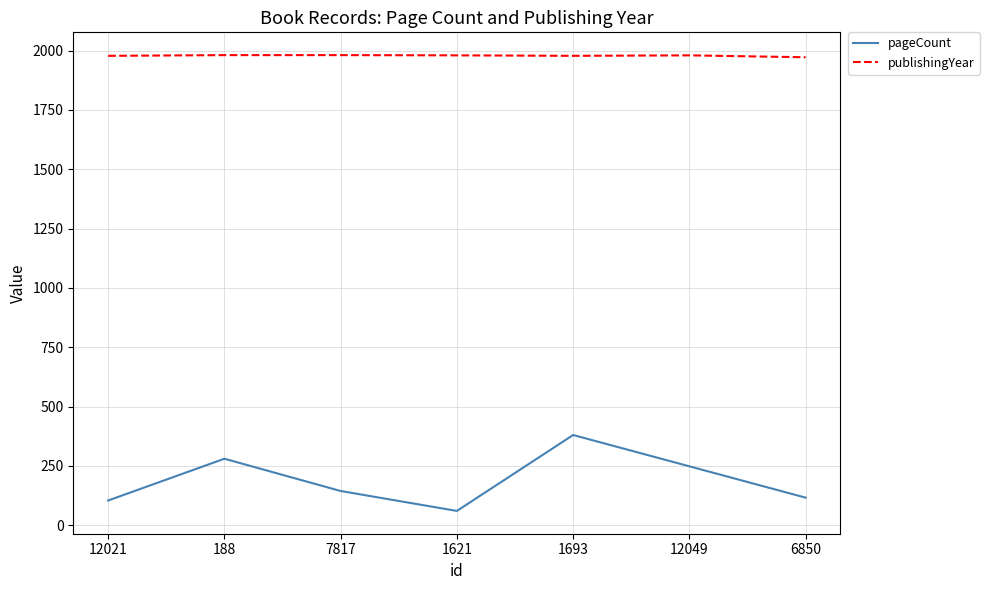

Is the value of publishingYear at 1693 greater than the value of pageCount at 188?

Yes